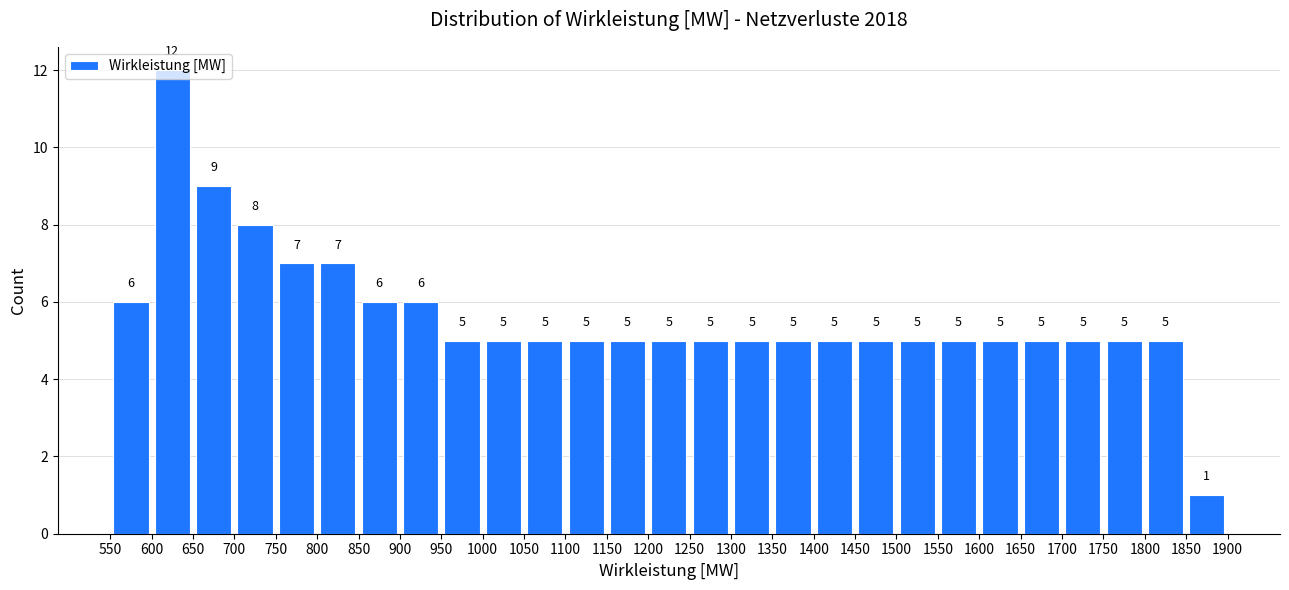

Reading left to right, list every bar in this chart as the range it spans on the x-axis followed by its height.

550 to 600: 6
600 to 650: 12
650 to 700: 9
700 to 750: 8
750 to 800: 7
800 to 850: 7
850 to 900: 6
900 to 950: 6
950 to 1000: 5
1000 to 1050: 5
1050 to 1100: 5
1100 to 1150: 5
1150 to 1200: 5
1200 to 1250: 5
1250 to 1300: 5
1300 to 1350: 5
1350 to 1400: 5
1400 to 1450: 5
1450 to 1500: 5
1500 to 1550: 5
1550 to 1600: 5
1600 to 1650: 5
1650 to 1700: 5
1700 to 1750: 5
1750 to 1800: 5
1800 to 1850: 5
1850 to 1900: 1